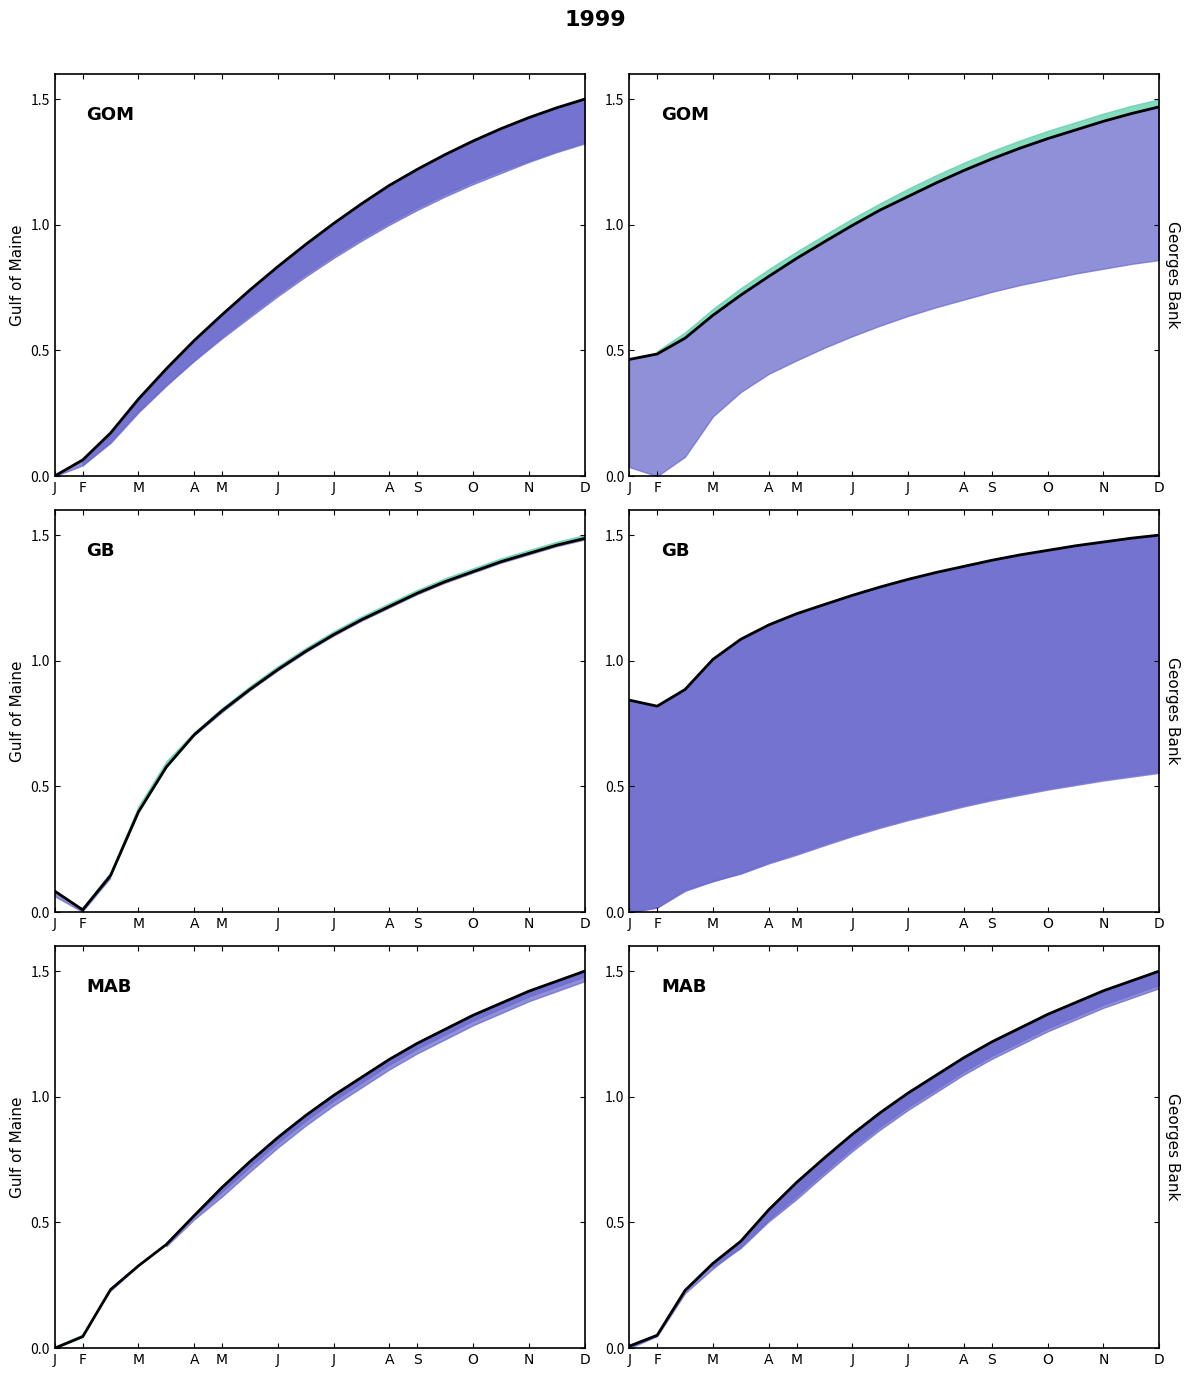

Approximately how many times larger is the value at 19 compared to 18?

1.0